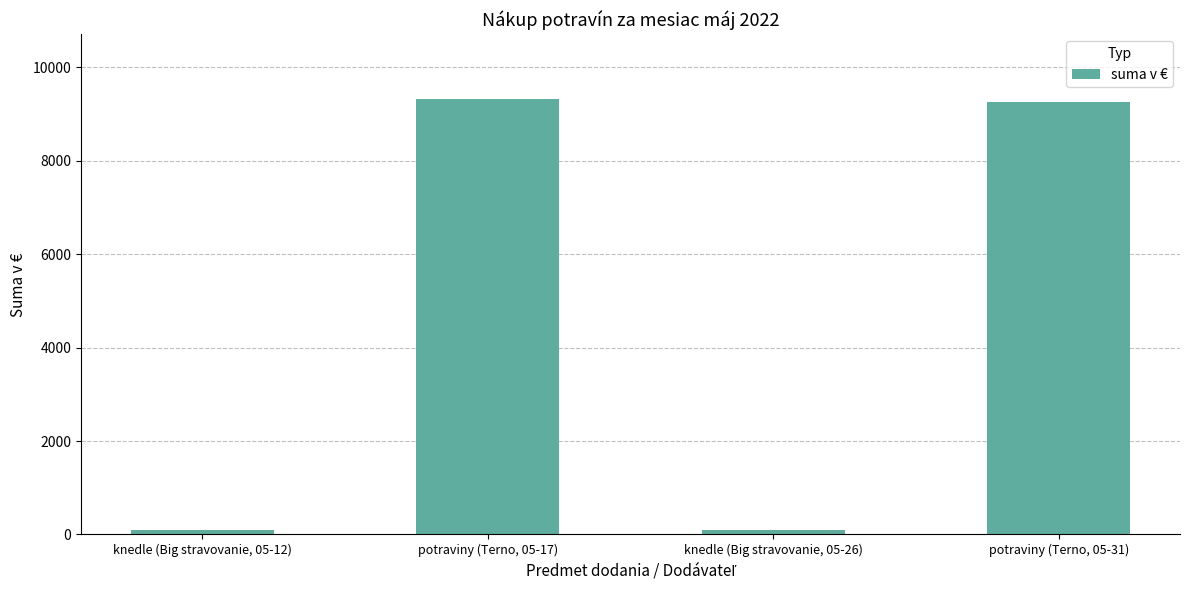

At which label does the data first exceed 9251?

potraviny (Terno, 05-17)